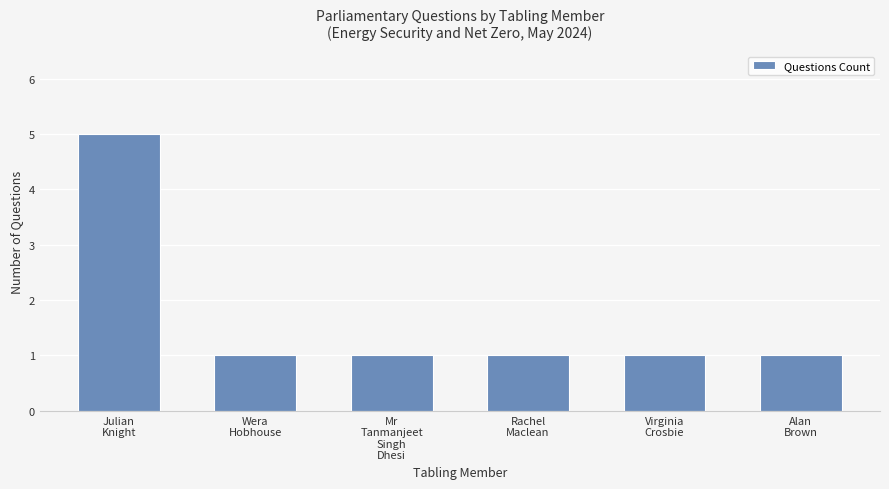

What is the greatest value displayed?

5